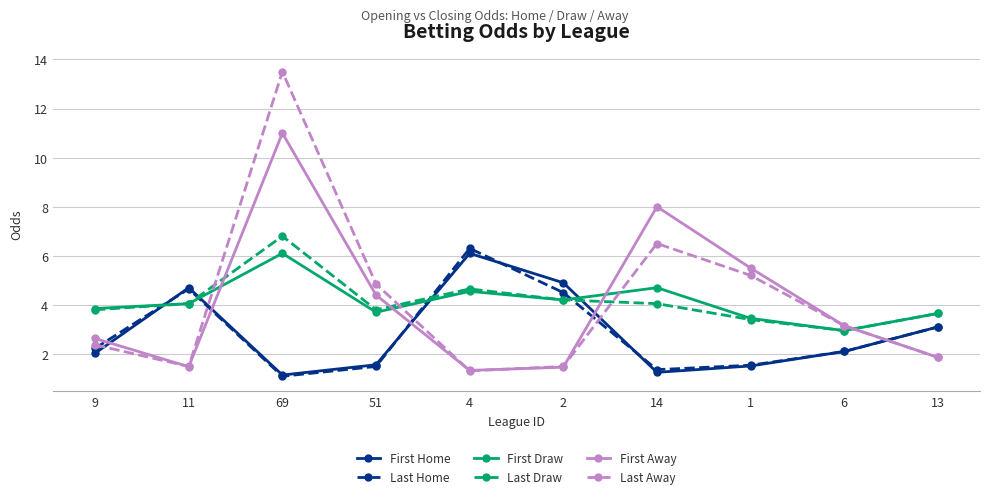

What is the maximum value shown in the chart?

13.5